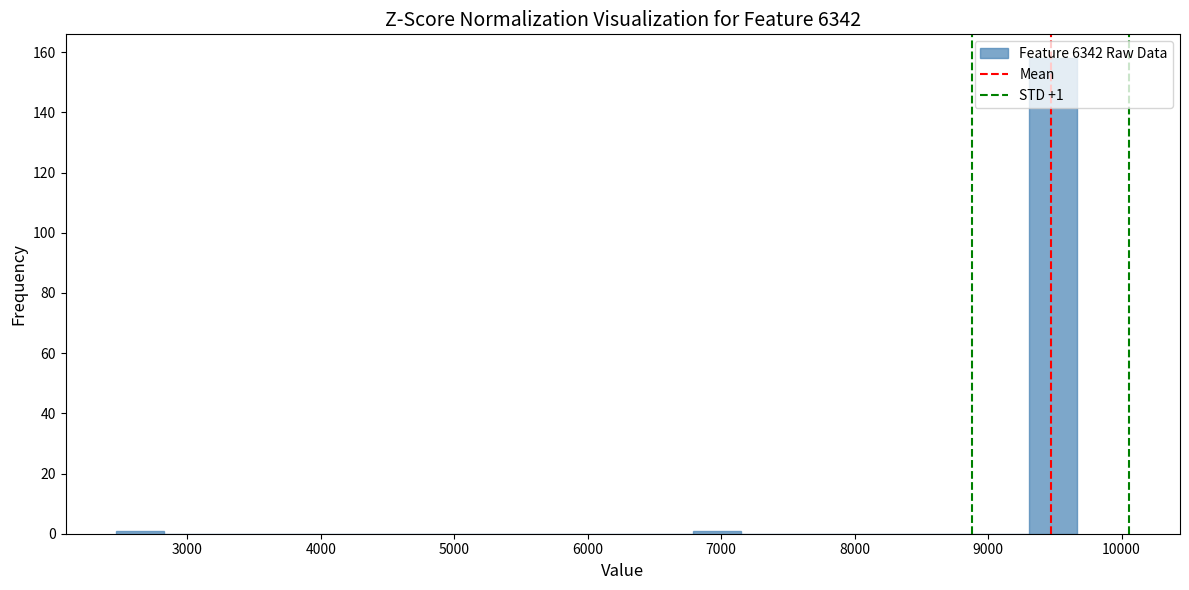

Around what value on the x-axis is the tallest bar? Give the approximate position of its centre, as read against the axis.

9500